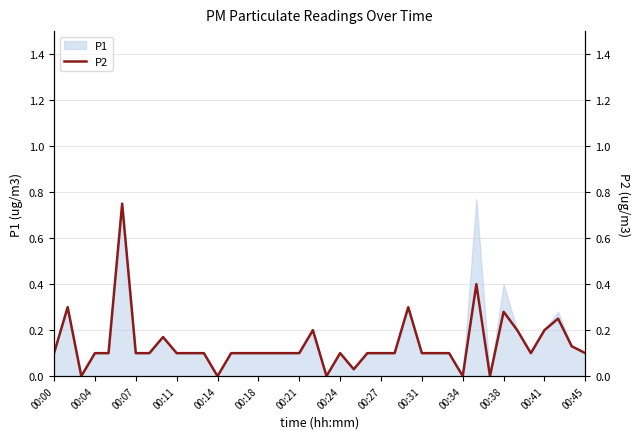

True or false: P1 has a value of 0.2 at 00:27.

False